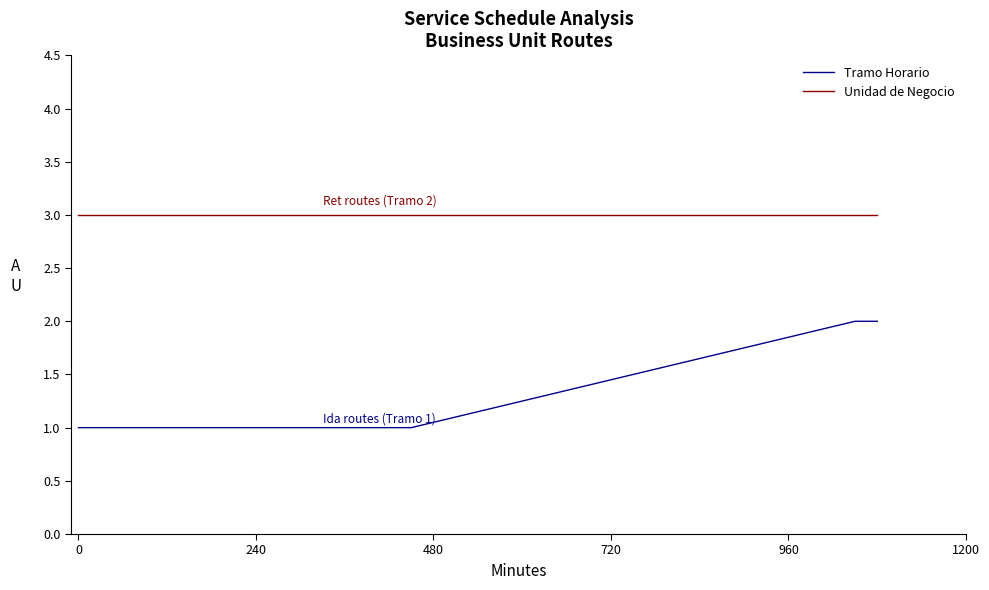

Does the chart have visible grid lines?

No